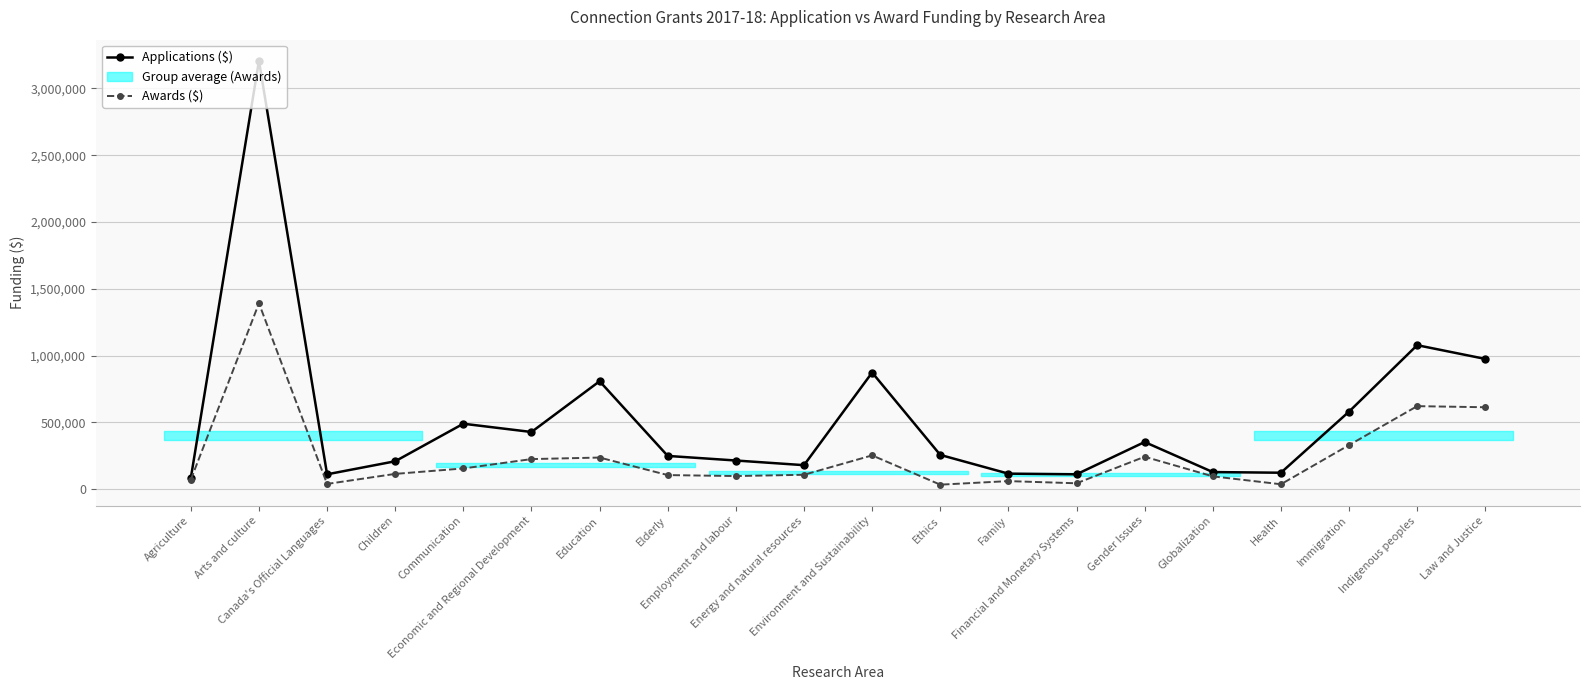

What is the label of the 4th point from the left?

Children